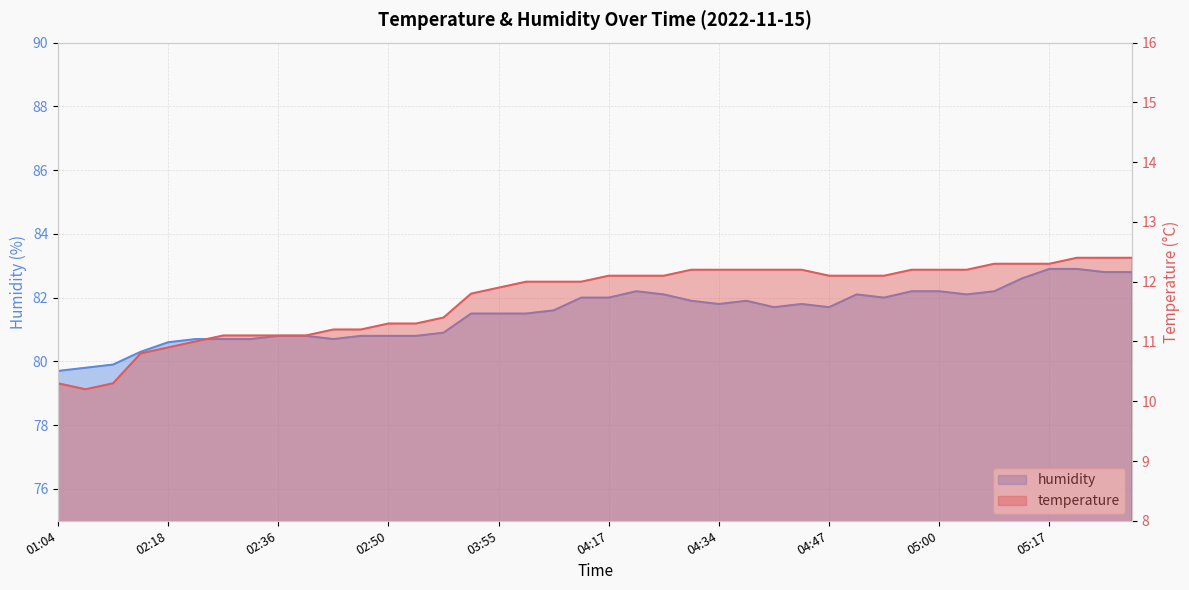

Between 02:39 and 02:29, which is larger?

02:39